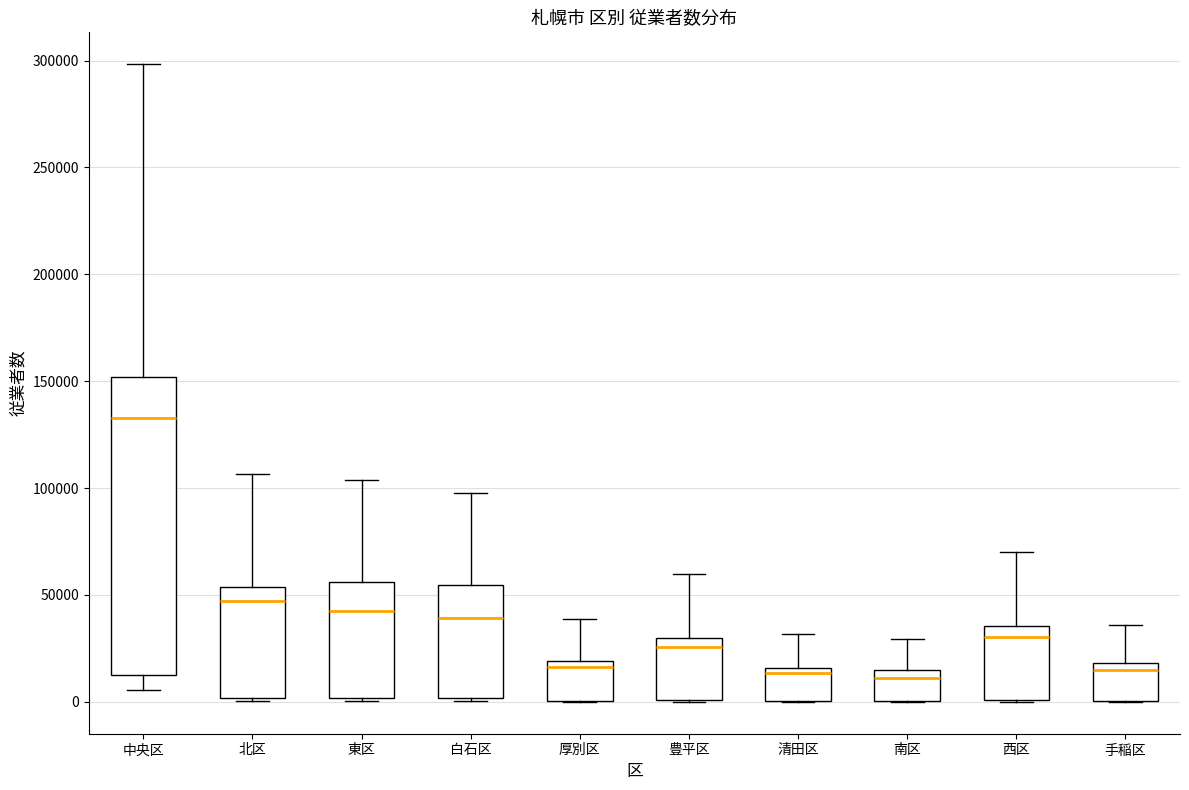

Reading left to right, transcribe this box plot: for each box, give where its median line is, the range the box spans, and where its two whiskers end, as read against the y-axis. The values are not printed on the chart, so give them approximately, as read against the axis.

中央区: median 135000, box 15000 to 150000, whiskers 5000 to 300000
北区: median 45000, box 0 to 55000, whiskers 0 to 105000
東区: median 40000, box 0 to 55000, whiskers 0 to 105000
白石区: median 40000, box 0 to 55000, whiskers 0 (just below the box's lower edge) to 100000
厚別区: median 15000, box 0 to 20000, whiskers 0 to 40000
豊平区: median 25000, box 0 to 30000, whiskers 0 to 60000
清田区: median 15000 (just below the box's upper edge), box 0 to 15000, whiskers 0 to 30000
南区: median 10000, box 0 to 15000, whiskers 0 to 30000
西区: median 30000, box 0 to 35000, whiskers 0 to 70000
手稲区: median 15000, box 0 to 20000, whiskers 0 to 35000